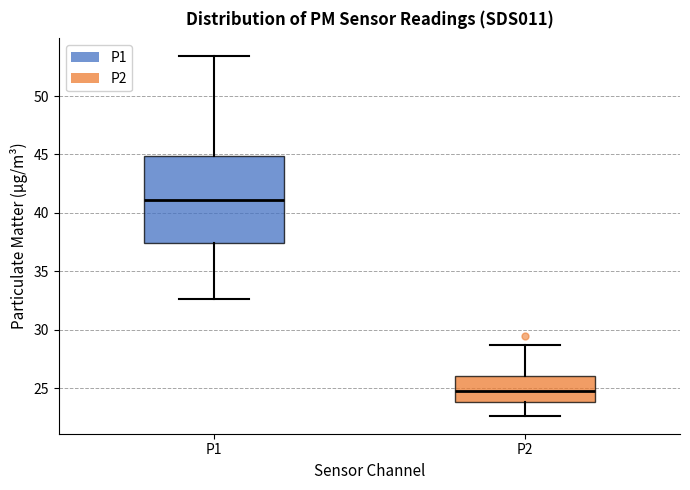

Where does the upper whisker of the box for P2 end on the y-axis? The values are not printed on the chart, so give them approximately, as read against the axis.

28.5